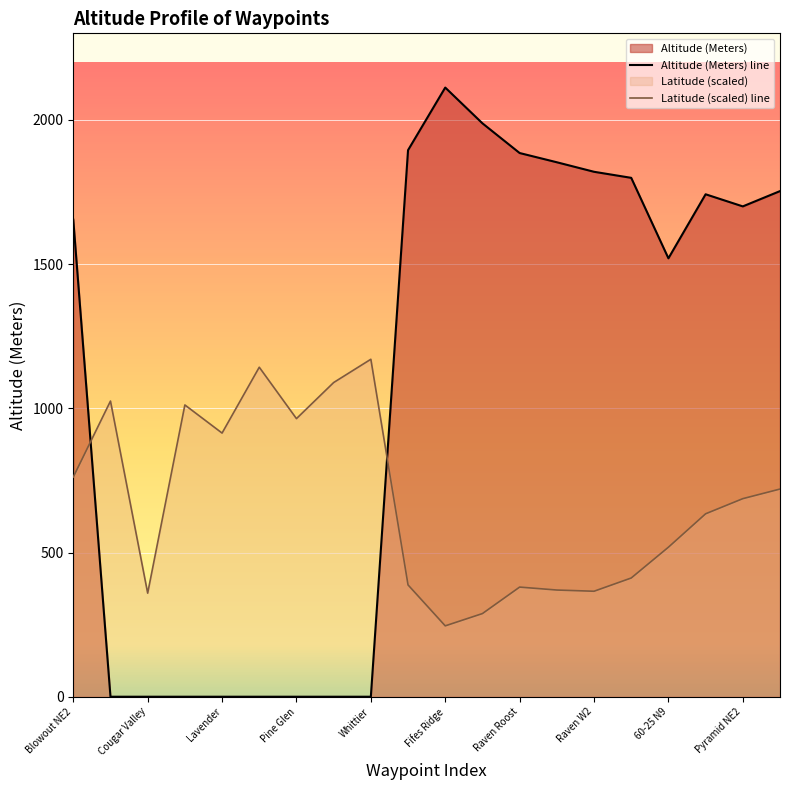

Between Fifes Ridge and Raven W1, which is larger?

Fifes Ridge